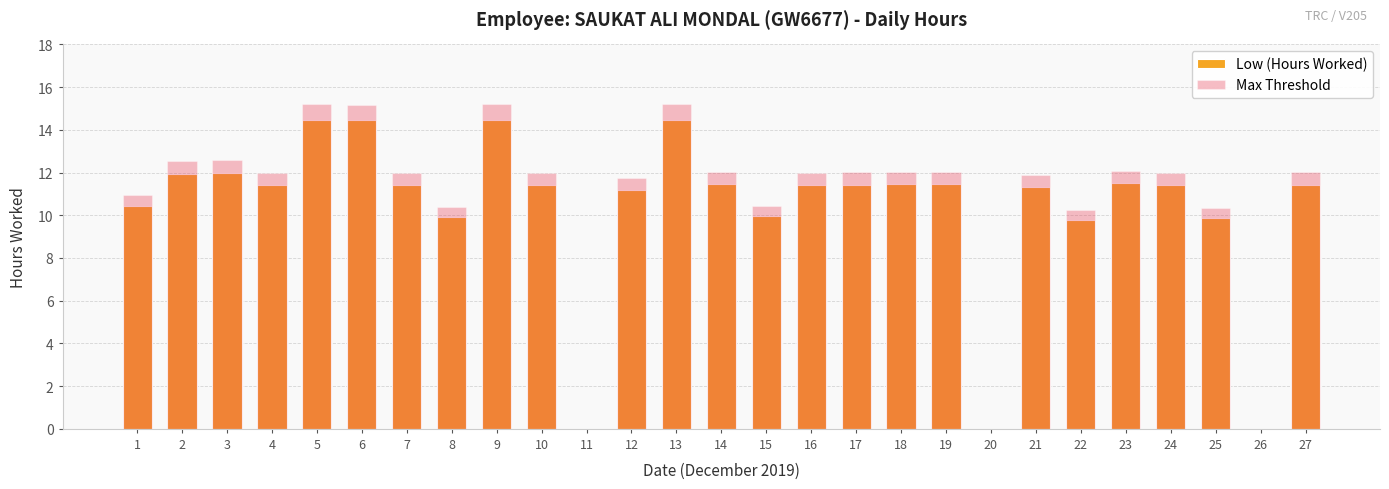

Reading right to left, transcribe all the data shown in this chart.

Low (Hours Worked): 27=11.4	26=0.0	25=9.9	24=11.4	23=11.5	22=9.8	21=11.3	20=0.0	19=11.4	18=11.5	17=11.4	16=11.4	15=9.9	14=11.5	13=14.5	12=11.2	11=0.0	10=11.4	9=14.5	8=9.9	7=11.4	6=14.4	5=14.5	4=11.4	3=12.0	2=11.9	1=10.4
Max Threshold: 27=12.0	26=0.0	25=10.4	24=12.0	23=12.1	22=10.3	21=11.9	20=0.0	19=12.0	18=12.0	17=12.0	16=12.0	15=10.4	14=12.0	13=15.2	12=11.7	11=0.0	10=12.0	9=15.2	8=10.4	7=12.0	6=15.2	5=15.2	4=12.0	3=12.6	2=12.5	1=11.0